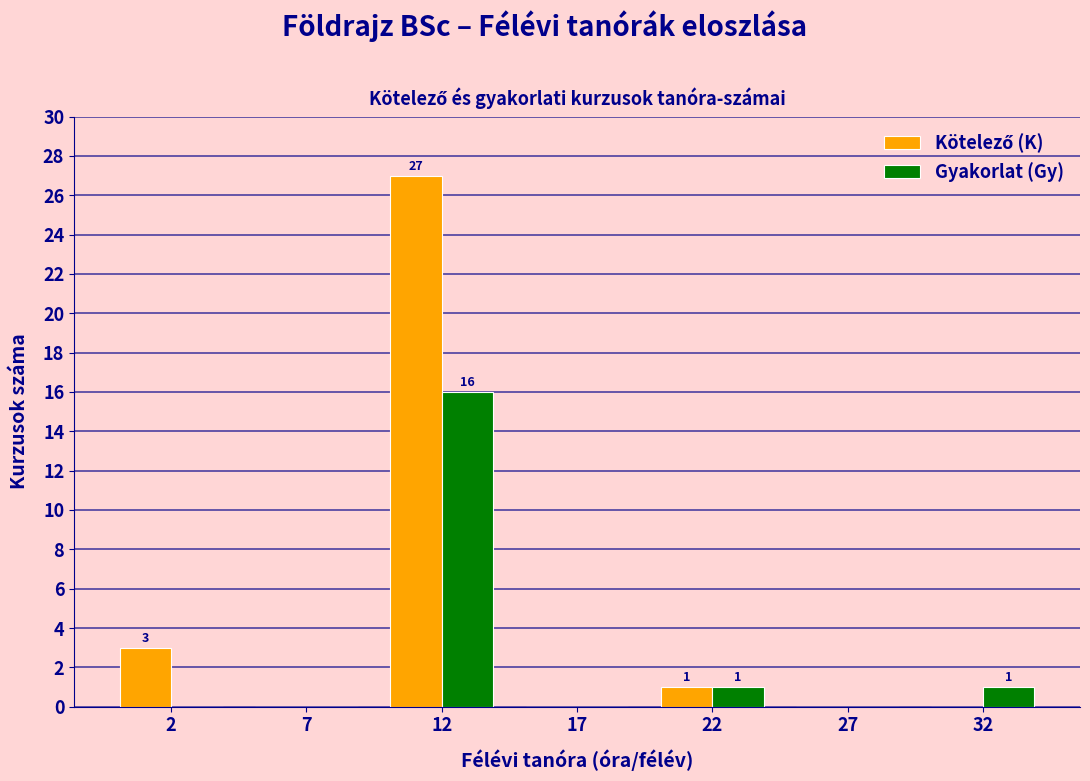

What is the total value across all series at 2?

3